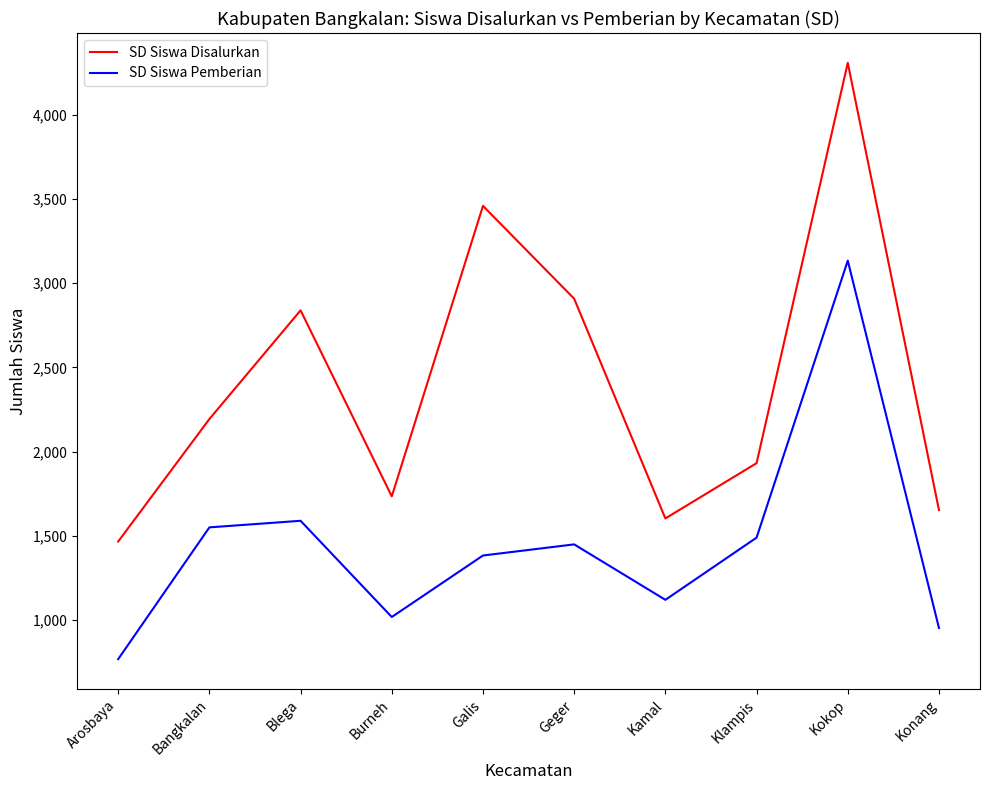

What is the approximate value of SD Siswa Disalurkan at Klampis, to the nearest 10?

1930